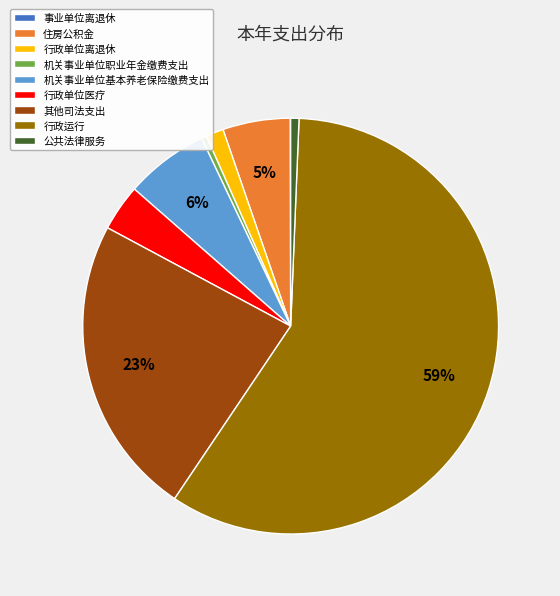

Do 机关事业单位职业年金缴费支出 and 行政运行 together represent more than half of the pie?

Yes